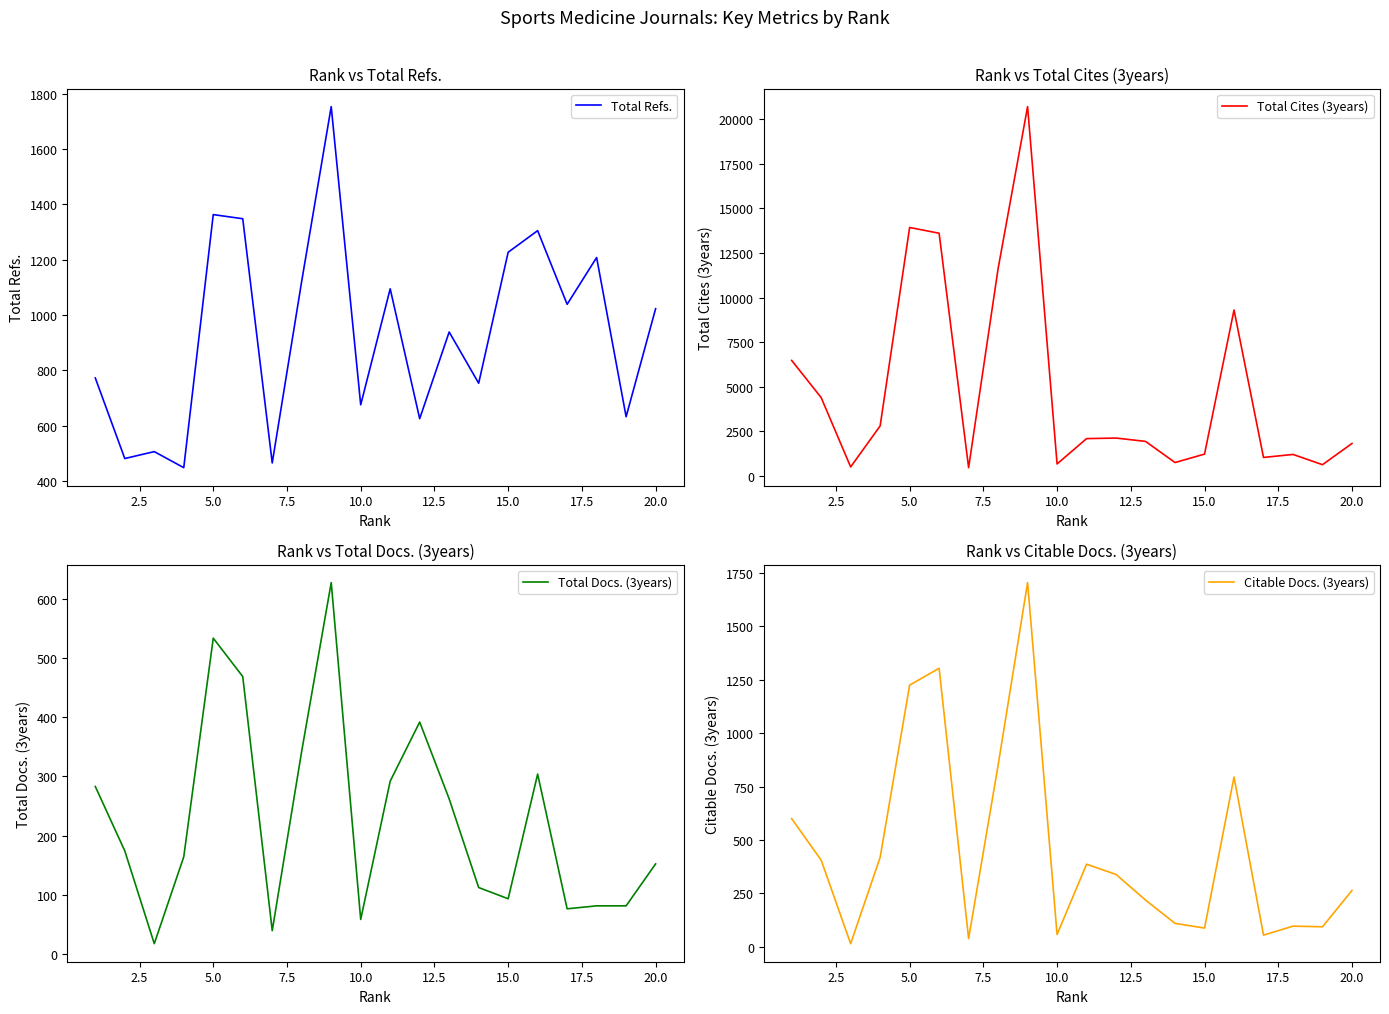

Is it true that Total Docs. (3years) equals 93 at 15.0?

True